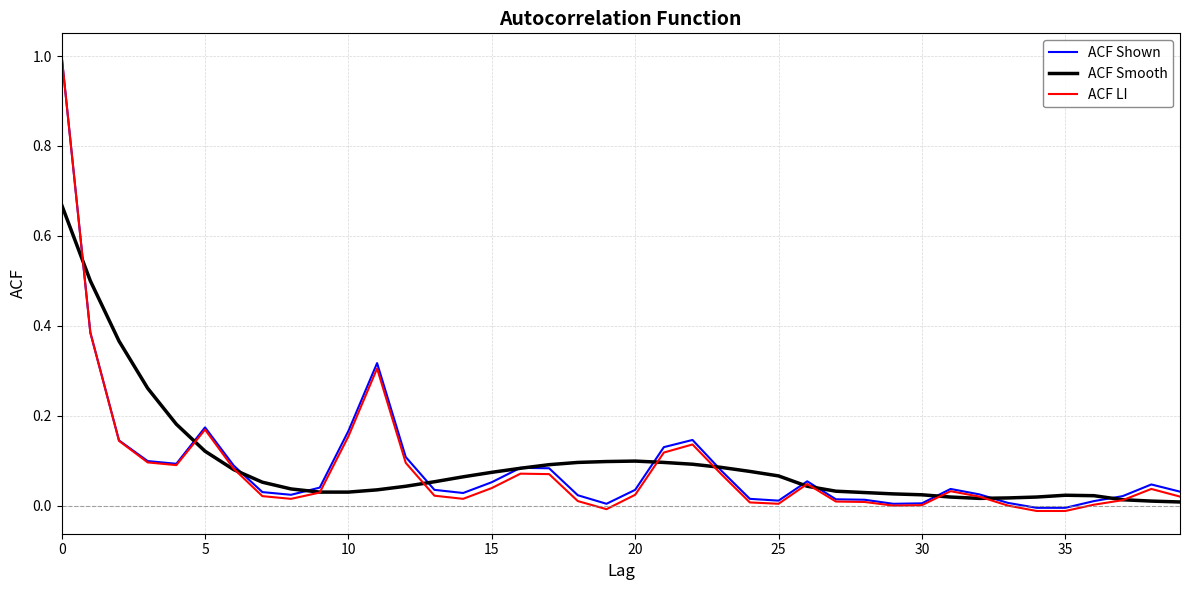

Which series has the widest spread of values?

ACF LI